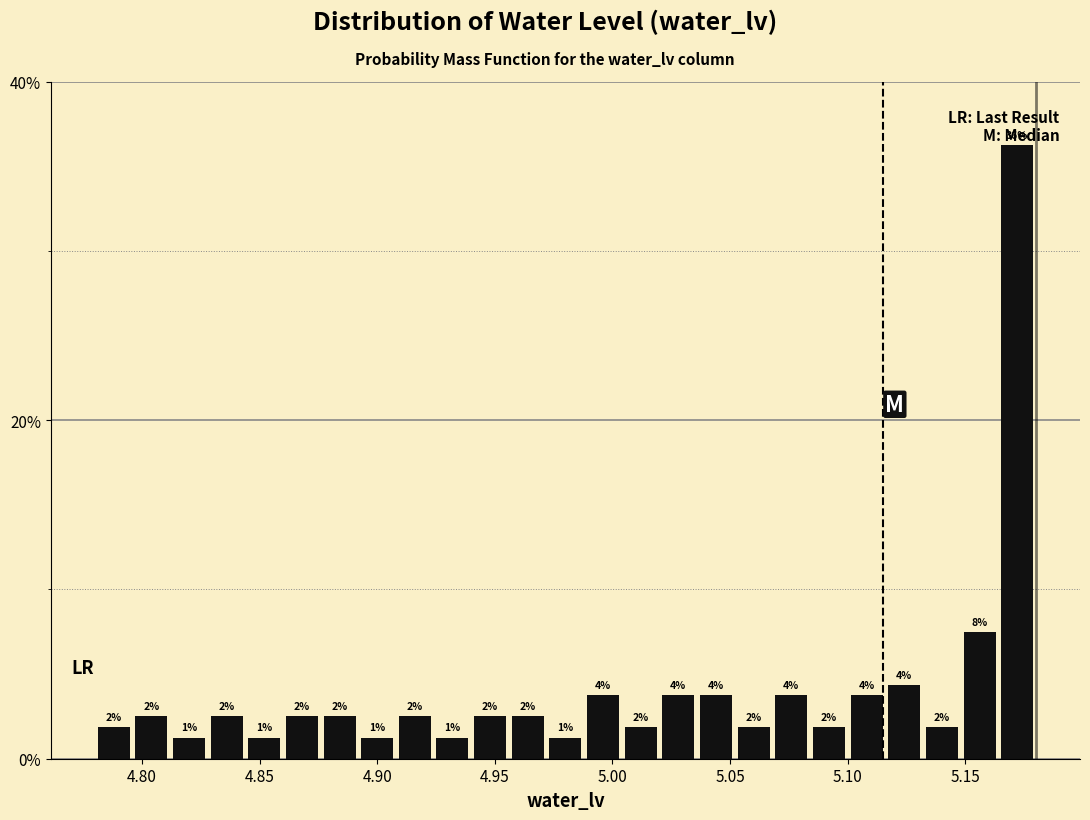

Around what value on the x-axis is the tallest bar? Give the approximate position of its centre, as read against the axis.

5.170